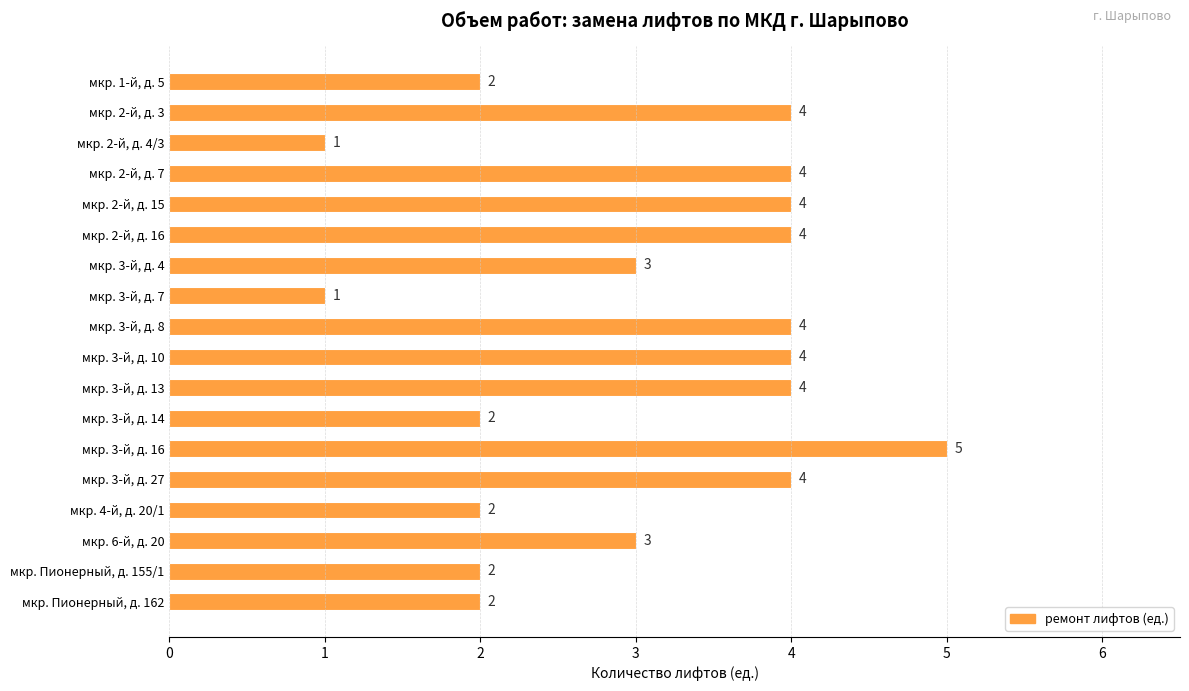

Reading top to bottom, list all the values displayed in this chart.

мкр. 1-й, д. 5=2	мкр. 2-й, д. 3=4	мкр. 2-й, д. 4/3=1	мкр. 2-й, д. 7=4	мкр. 2-й, д. 15=4	мкр. 2-й, д. 16=4	мкр. 3-й, д. 4=3	мкр. 3-й, д. 7=1	мкр. 3-й, д. 8=4	мкр. 3-й, д. 10=4	мкр. 3-й, д. 13=4	мкр. 3-й, д. 14=2	мкр. 3-й, д. 16=5	мкр. 3-й, д. 27=4	мкр. 4-й, д. 20/1=2	мкр. 6-й, д. 20=3	мкр. Пионерный, д. 155/1=2	мкр. Пионерный, д. 162=2